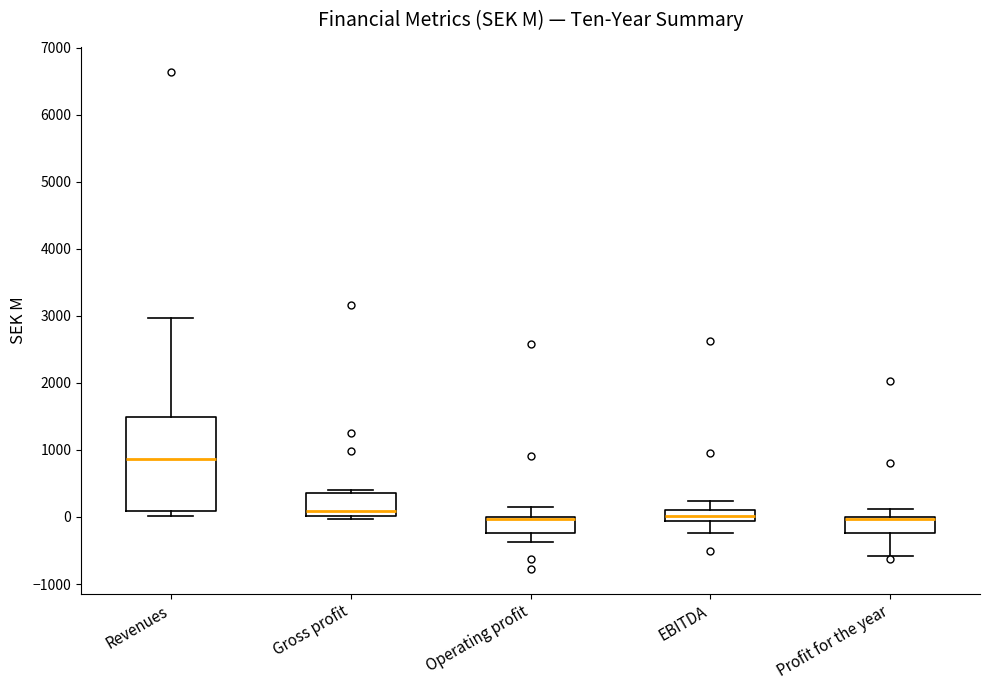

Comparing the boxes themselves (not the whiskers), which one is the tallest?

Revenues